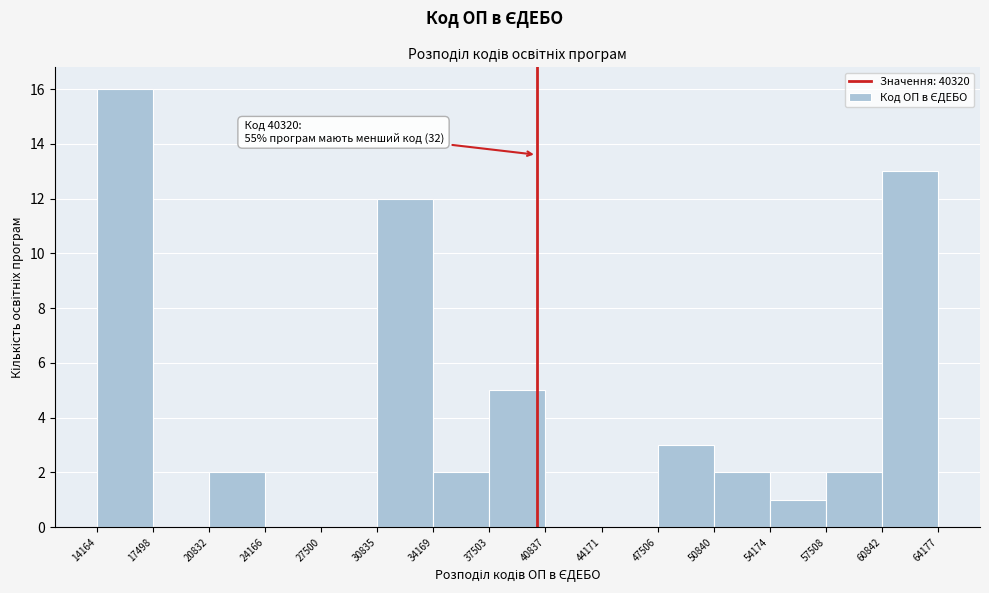

Which range on the x-axis has the tallest bar?

14164 to 17498